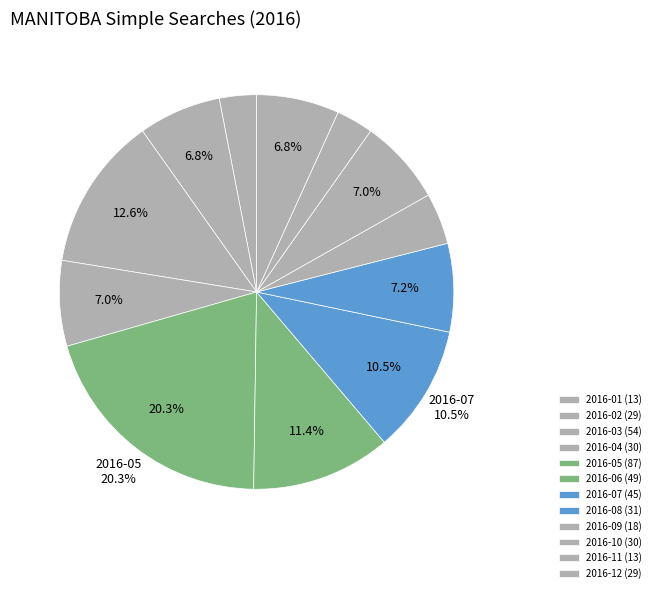

To the nearest percent, what is the difference between the largest and smallest slice percentages?

17%